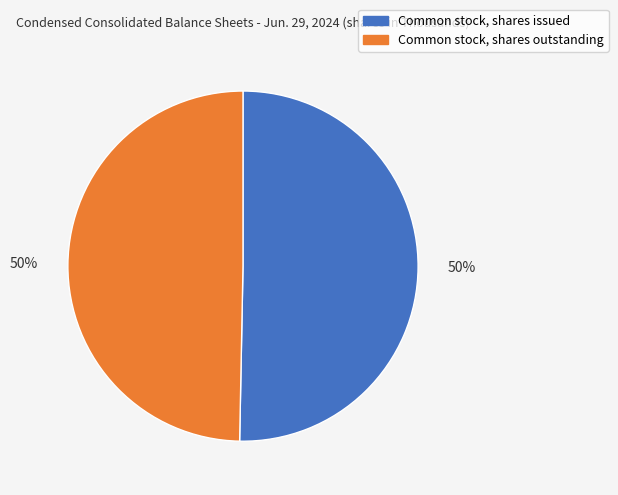

Combined, do Common stock, shares issued and Common stock, shares outstanding account for over 50%?

Yes